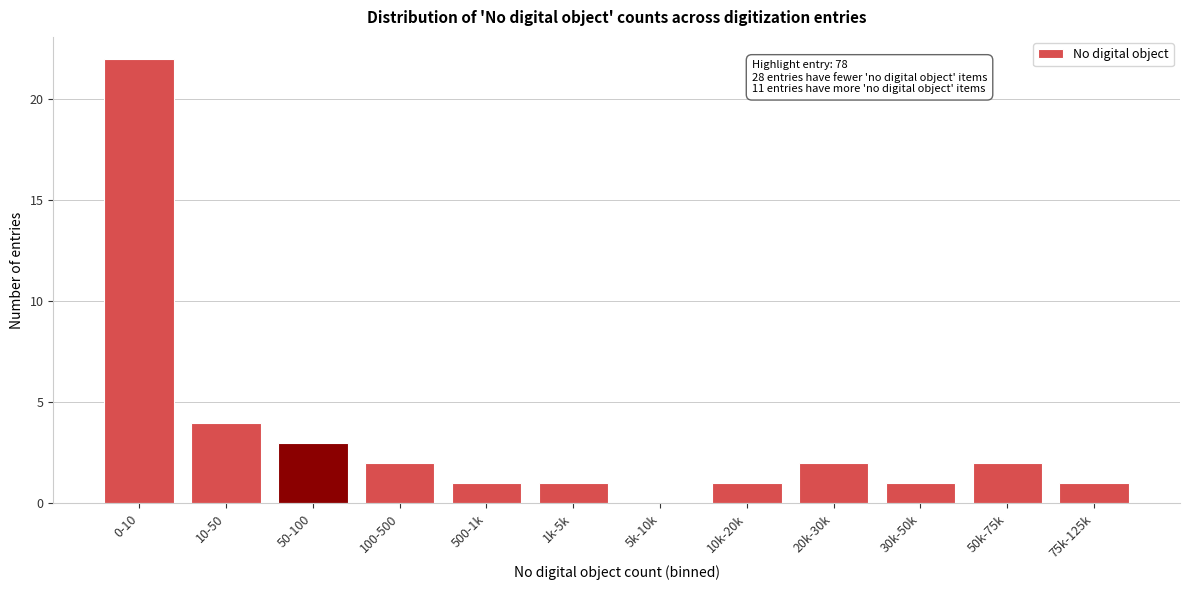

Reading left to right, list all the values displayed in this chart.

0-10=22	10-50=4	50-100=3	100-500=2	500-1k=1	1k-5k=1	5k-10k=0	10k-20k=1	20k-30k=2	30k-50k=1	50k-75k=2	75k-125k=1